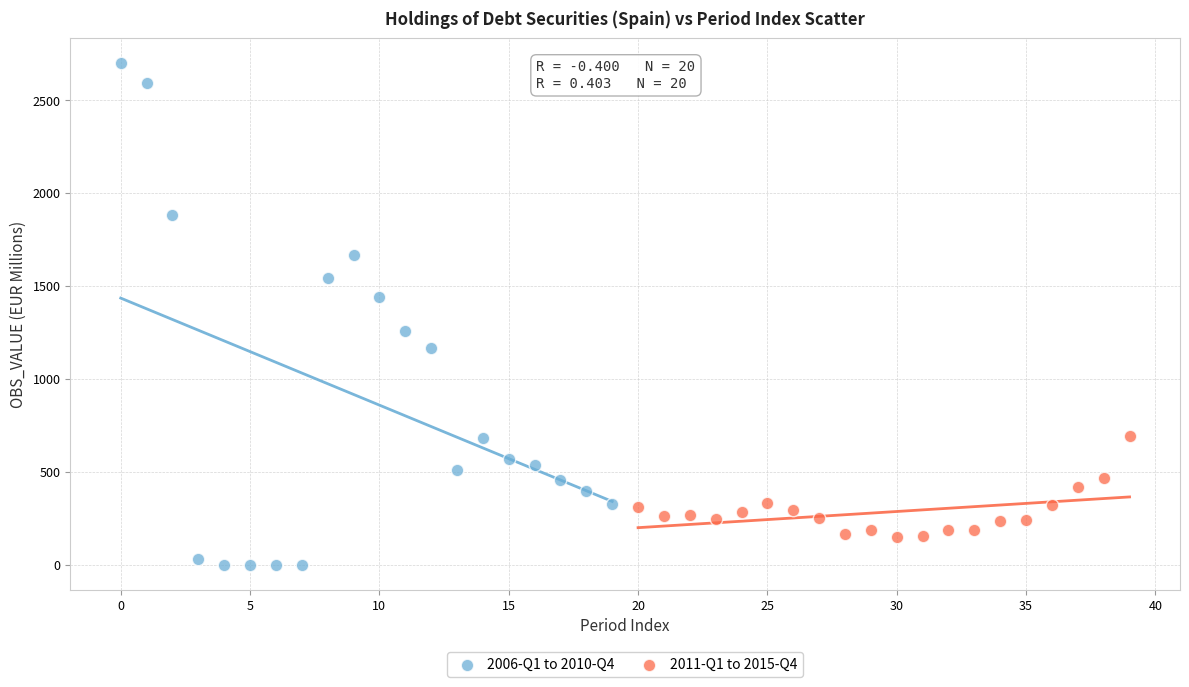

What are all the series names shown in the legend?

2006-Q1 to 2010-Q4, 2011-Q1 to 2015-Q4